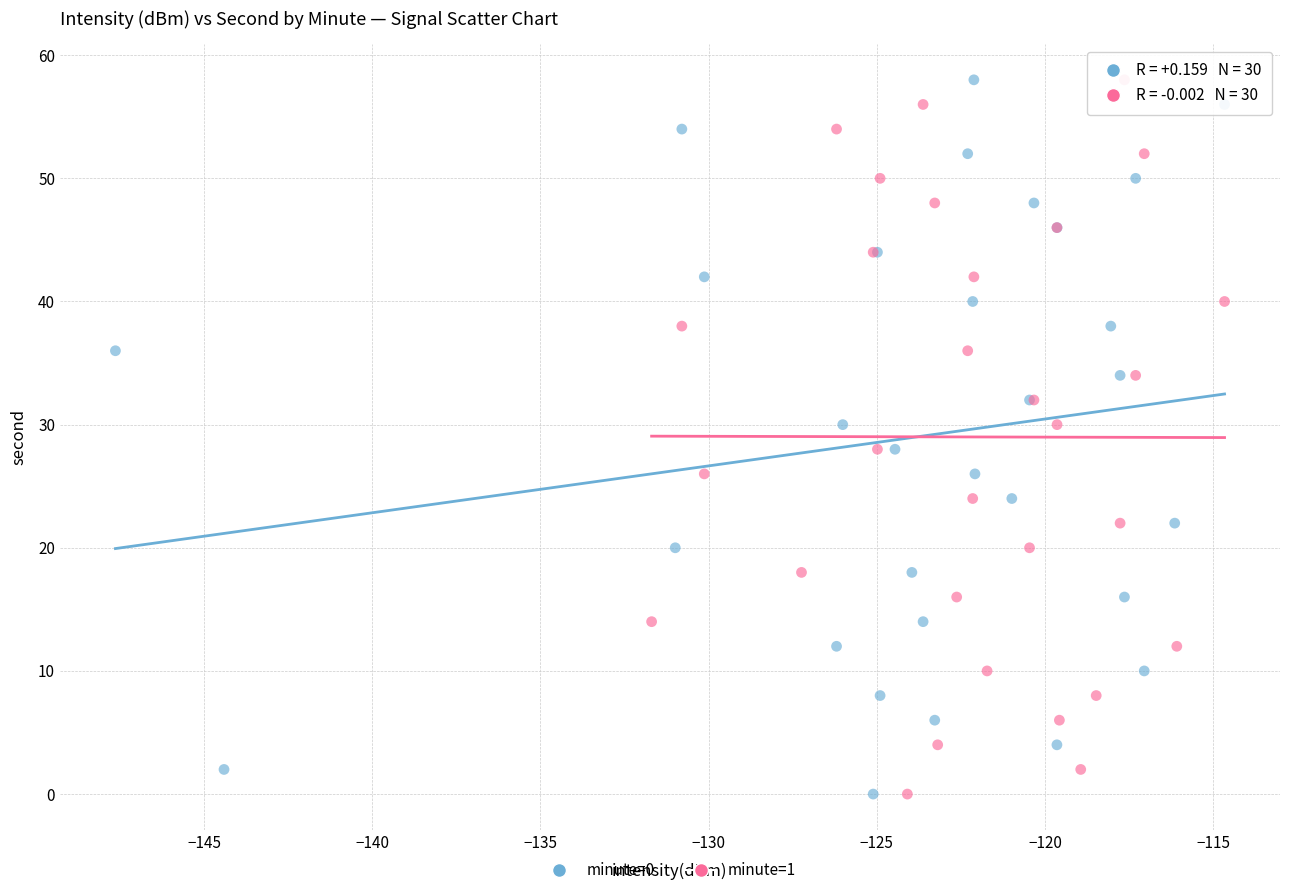

What are all the series names shown in the legend?

minute=0, minute=1